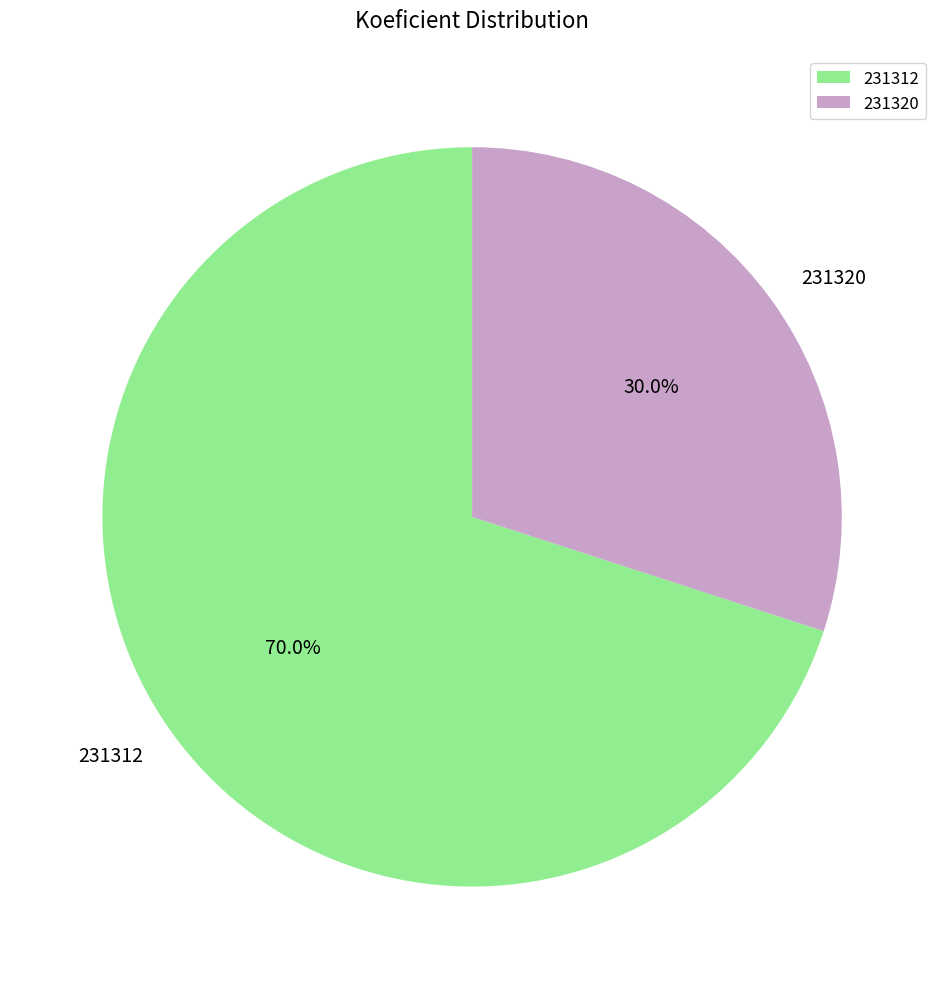

What percentage do 231312 and 231320 together represent?

100.0%